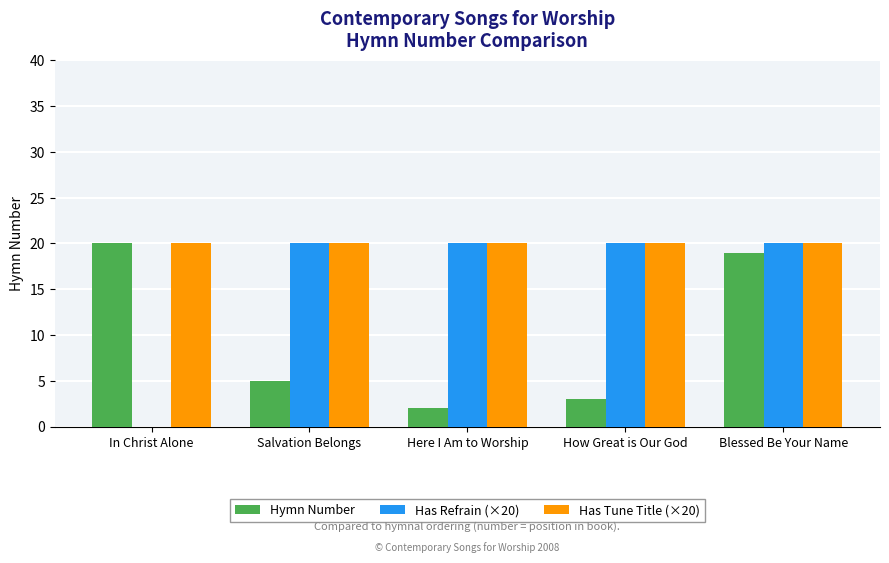

Between How Great is Our God and Blessed Be Your Name, which series saw the biggest shift?

Hymn Number